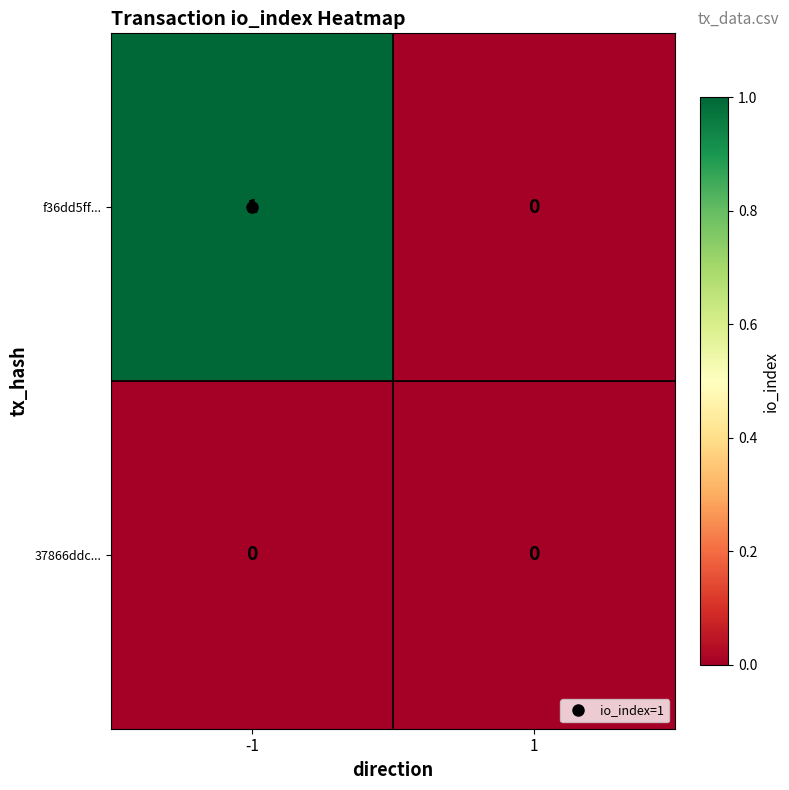

Is it true that 37866ddc... equals 0 at 1?

True